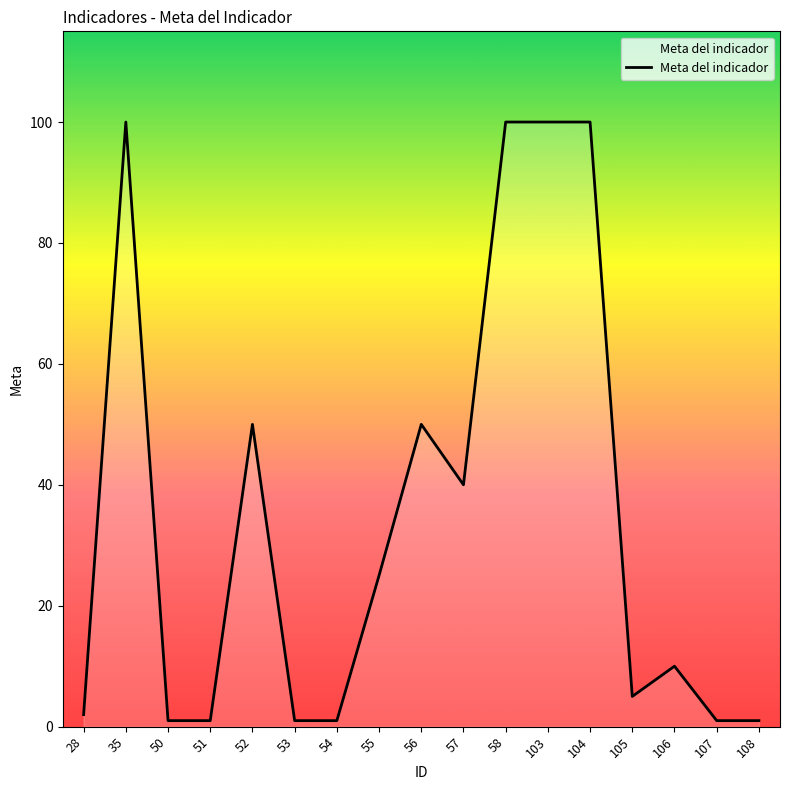

What is the greatest value displayed?

100